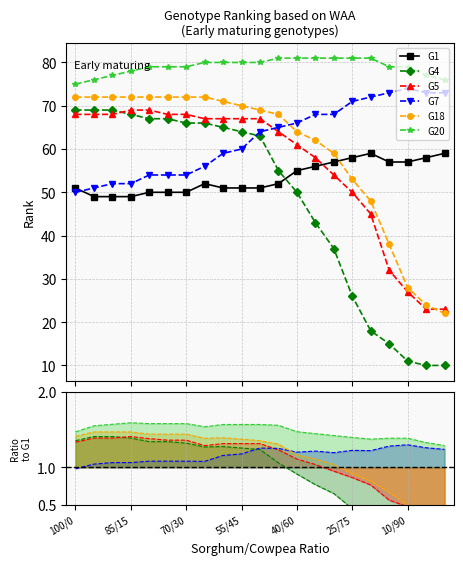

Which category has the highest value across all series?

16